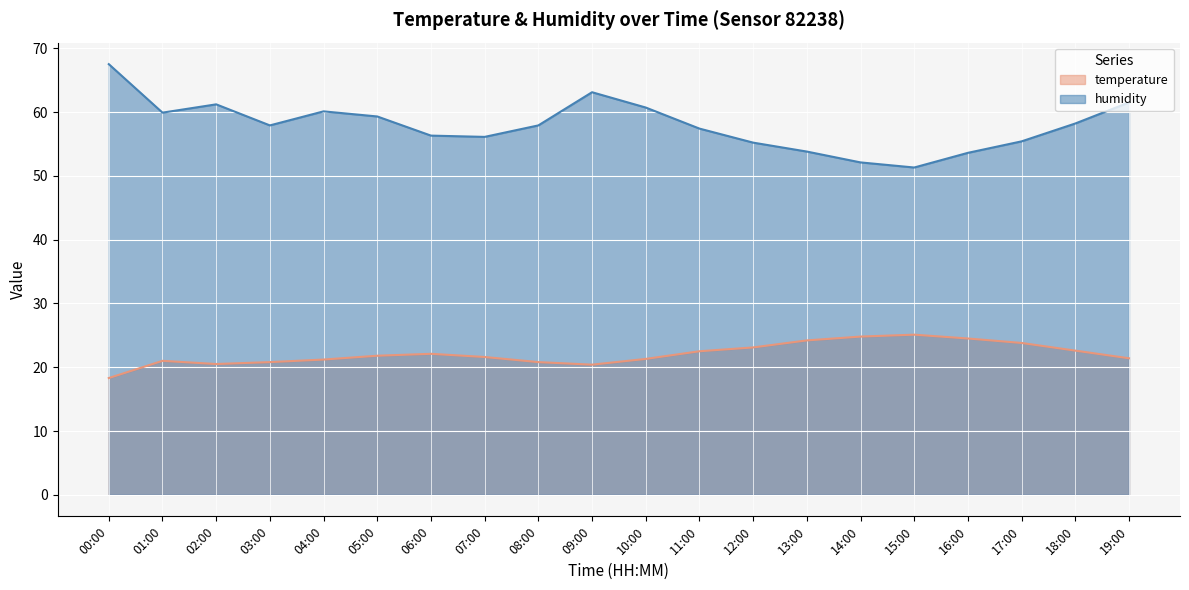

What is the difference between the maximum and minimum values in the humidity series?

16.2